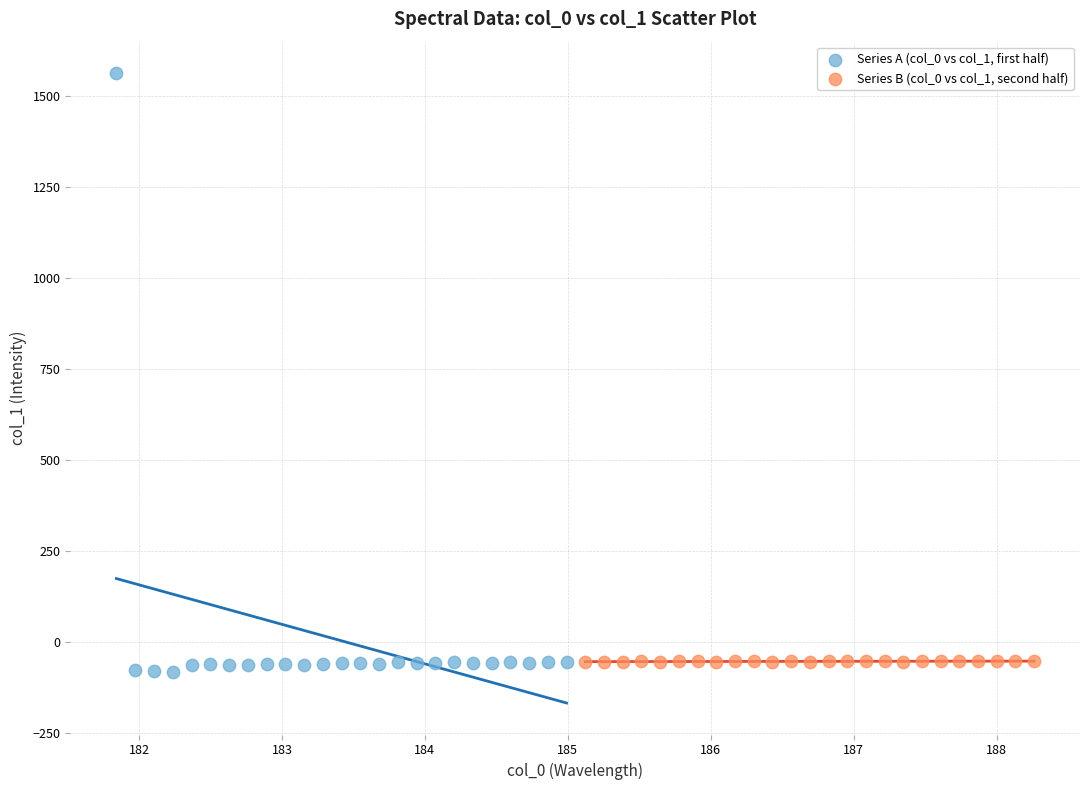

Which series has the widest spread of Y values?

Series A (col_0 vs col_1, first half)